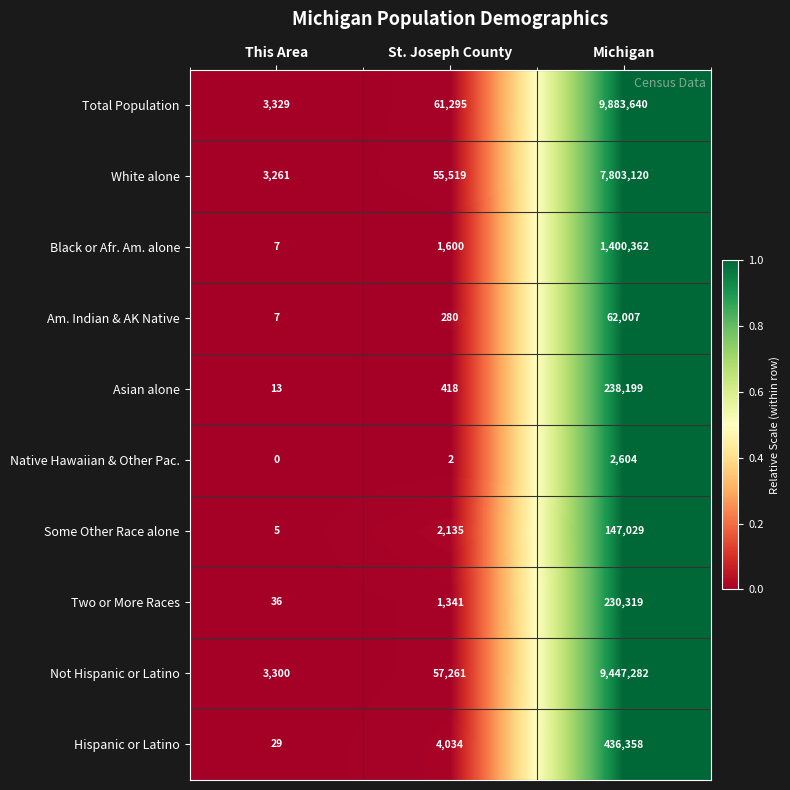

What is the minimum value for Hispanic or Latino?

29